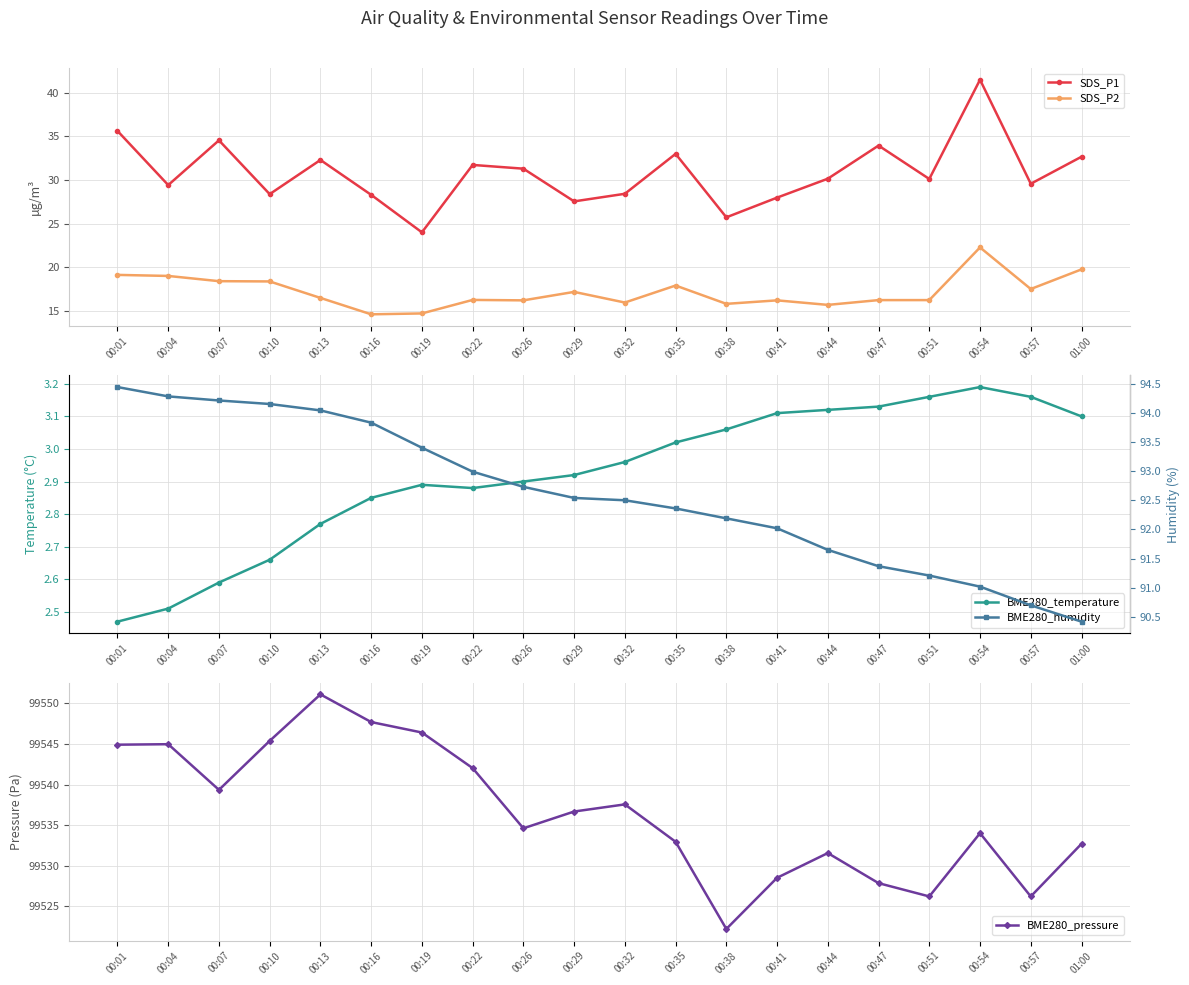

True or false: SDS_P1 and SDS_P2 cross at least once.

False